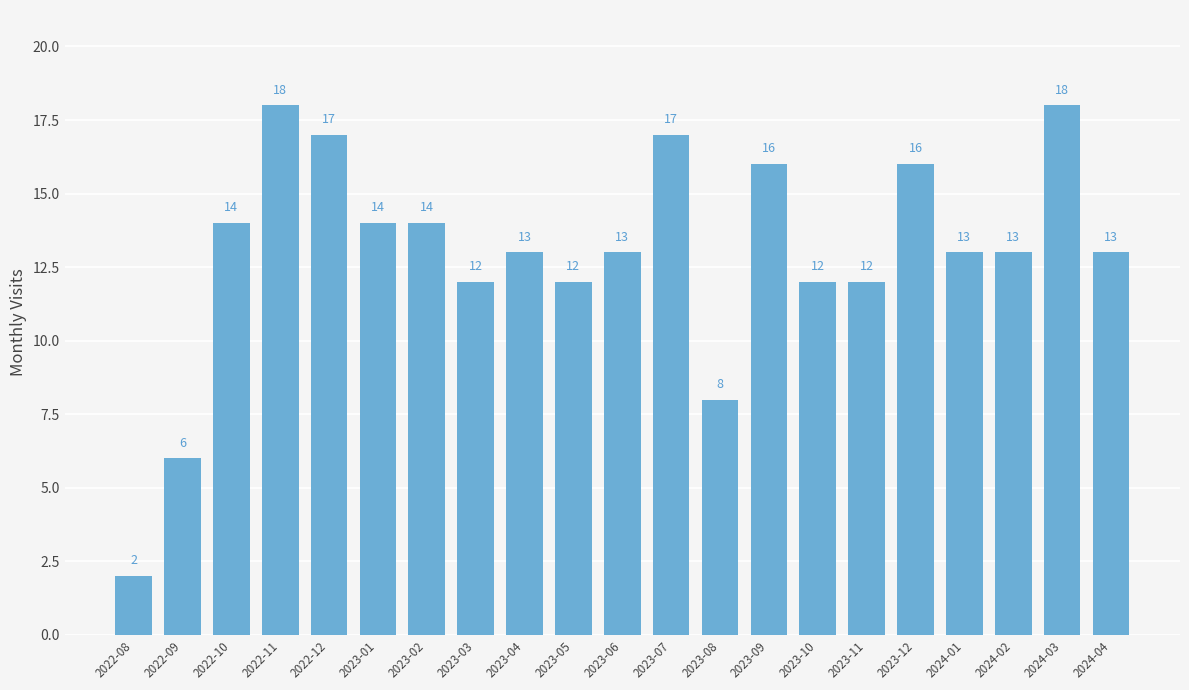

At which label does the data first exceed 13?

2022-10